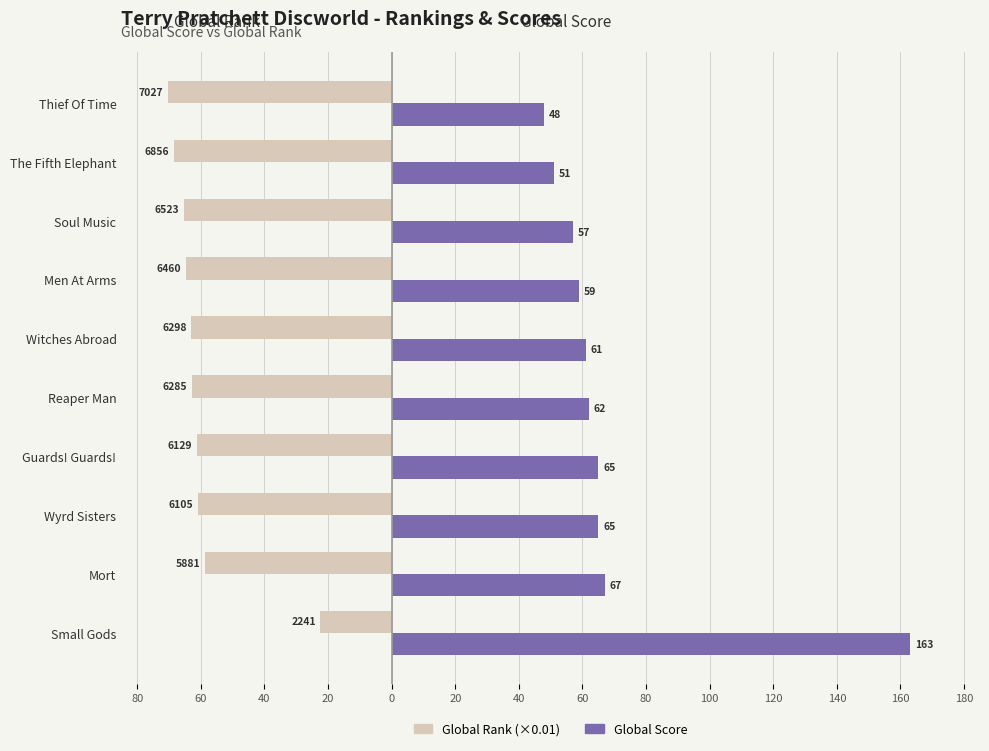

What are all the series names shown in the legend?

Global Rank (×0.01), Global Score